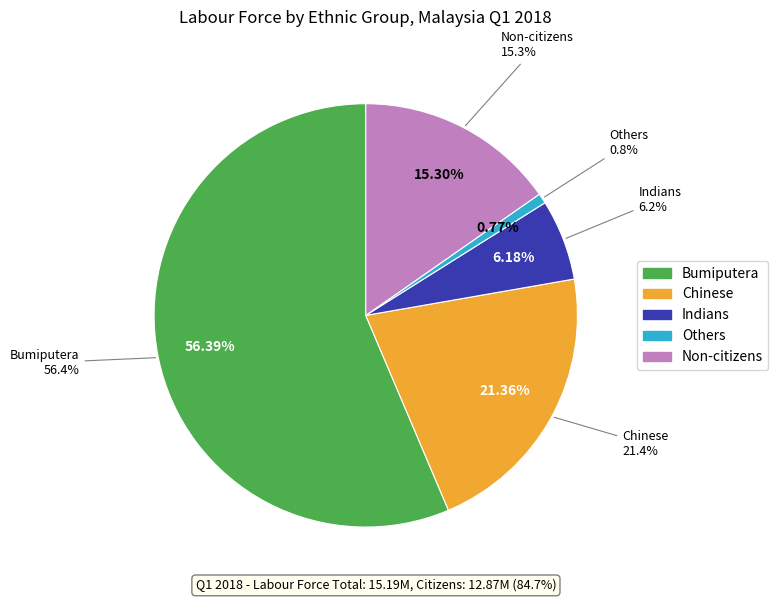

To the nearest percent, what percentage of the pie is Chinese?

21%